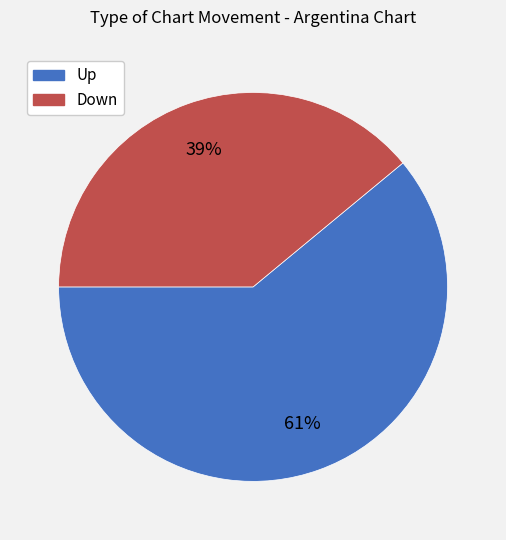

Count the number of slices in the pie.

2